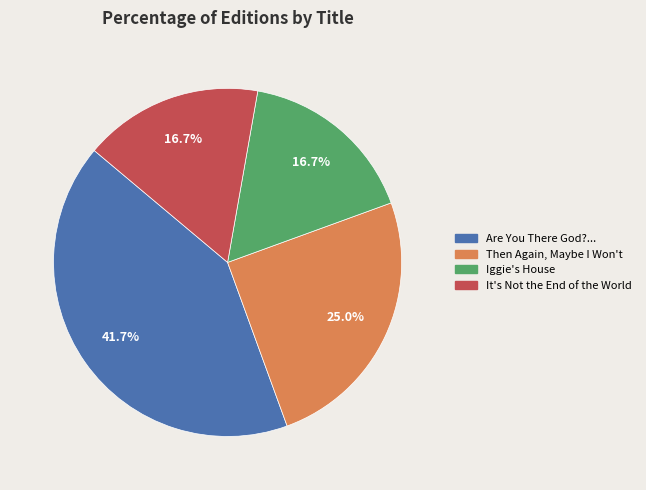

Is there any slice that represents more than half of the pie?

No